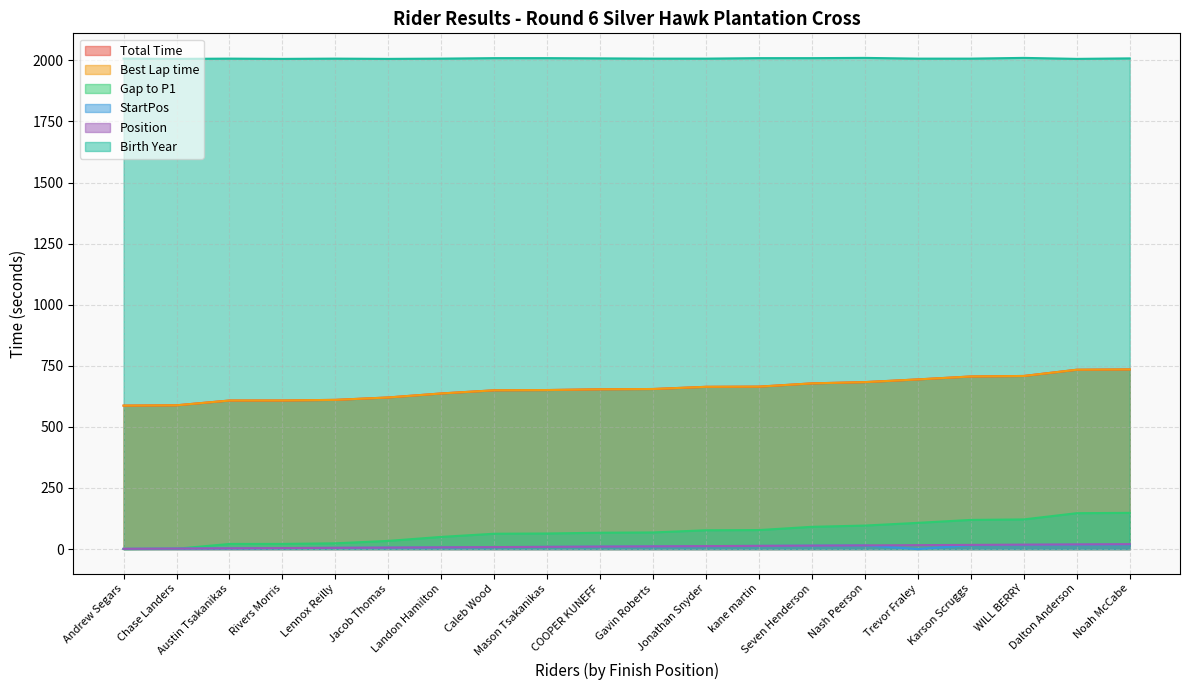

Count the number of categories in the chart.

20